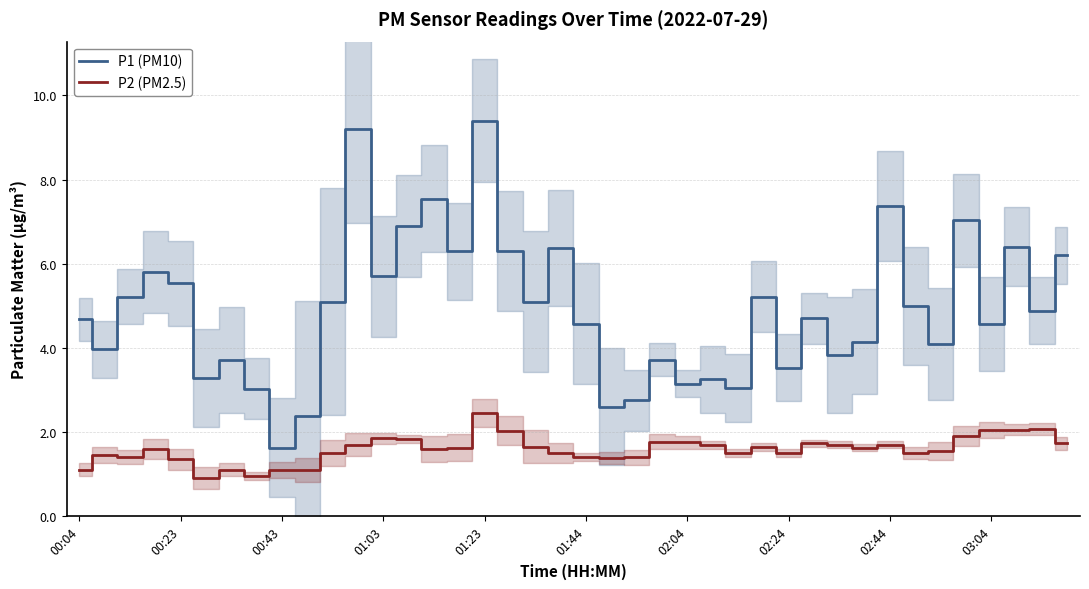

True or false: P1 (PM10) and P2 (PM2.5) cross at least once.

False